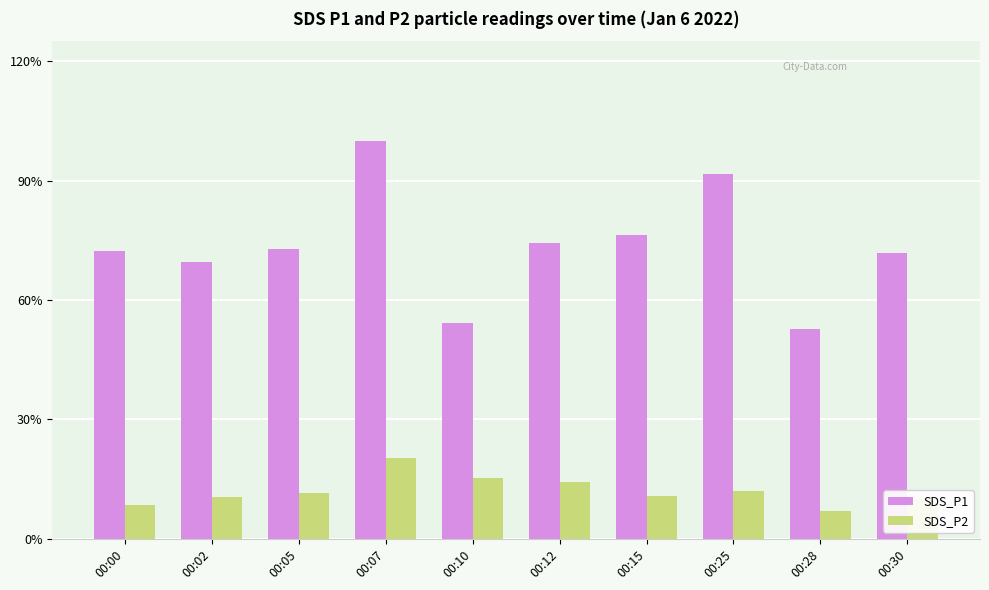

Reading left to right, what are all the values shown in this chart?

SDS_P1: 00:00=14.4	00:02=13.8	00:05=14.5	00:07=19.9	00:10=10.8	00:12=14.8	00:15=15.2	00:25=18.2	00:28=10.5	00:30=14.3
SDS_P2: 00:00=1.7	00:02=2.1	00:05=2.3	00:07=4.0	00:10=3.0	00:12=2.8	00:15=2.1	00:25=2.4	00:28=1.4	00:30=2.0